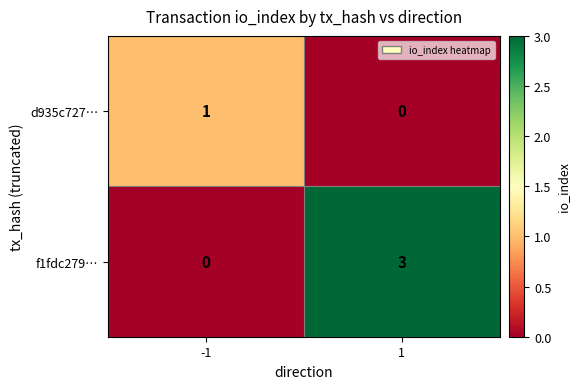

How many values in d935c727… are above zero?

1